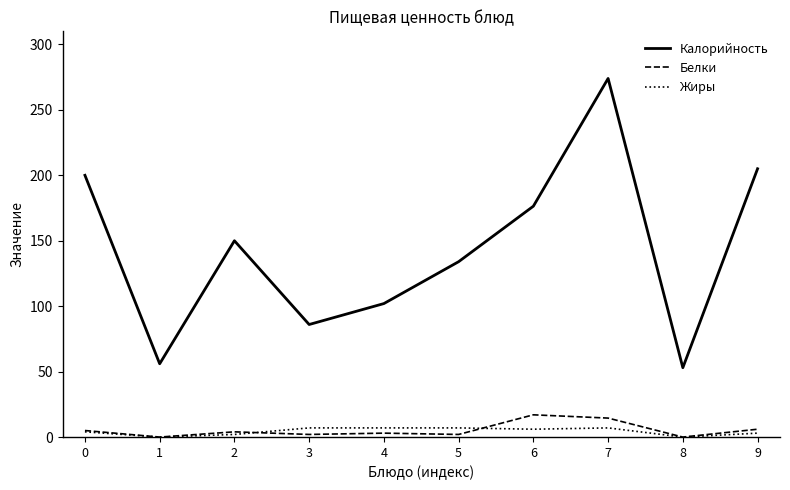

Is the value of Калорийность at 3 greater than the value of Белки at 4?

Yes